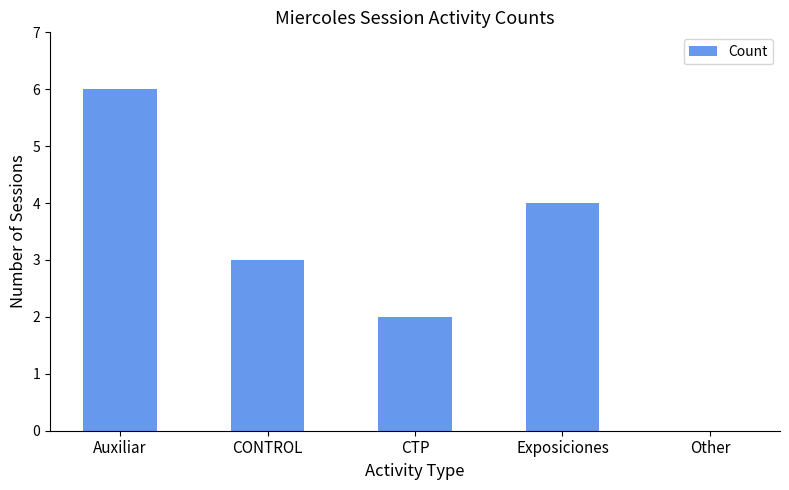

Does the chart contain stacked bars?

No